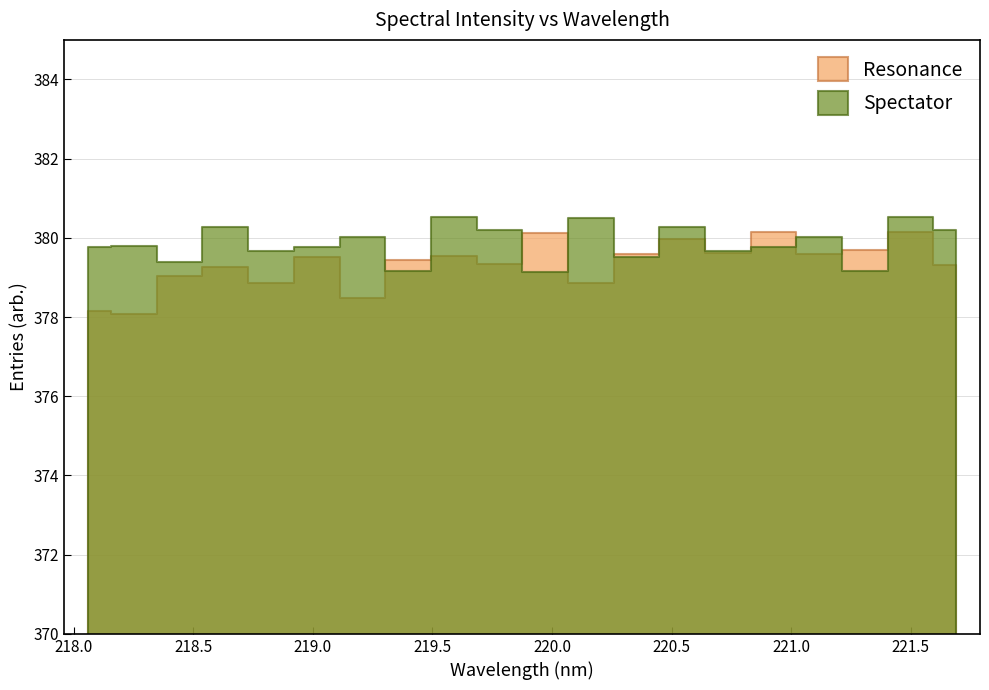

At which label does Resonance reach its peak?

221.4993